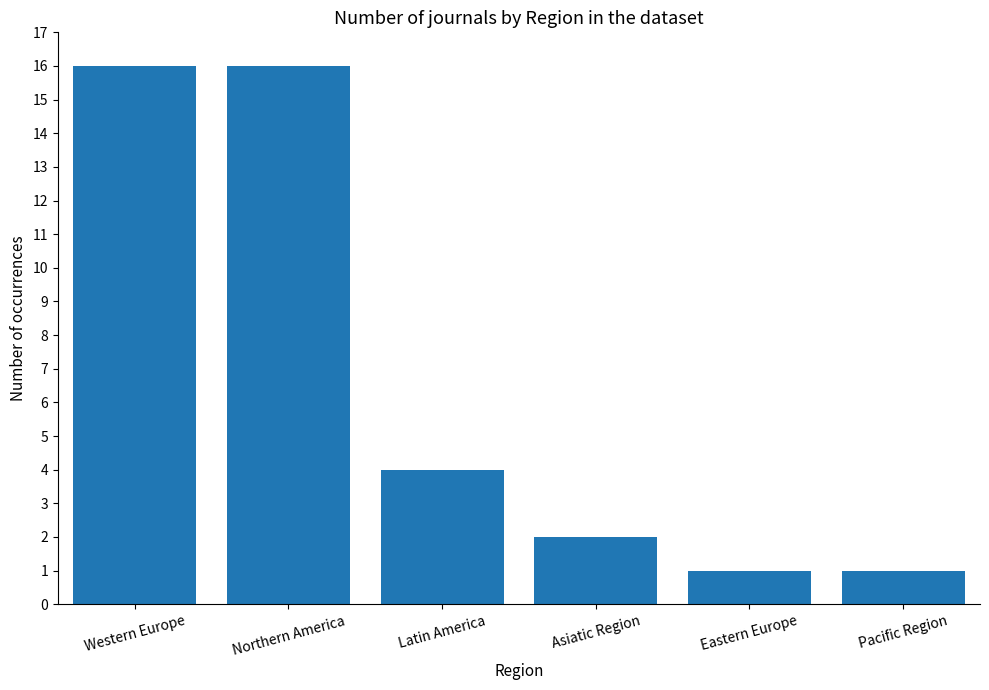

The chart shows a value of 9 at Western Europe. True or false?

False